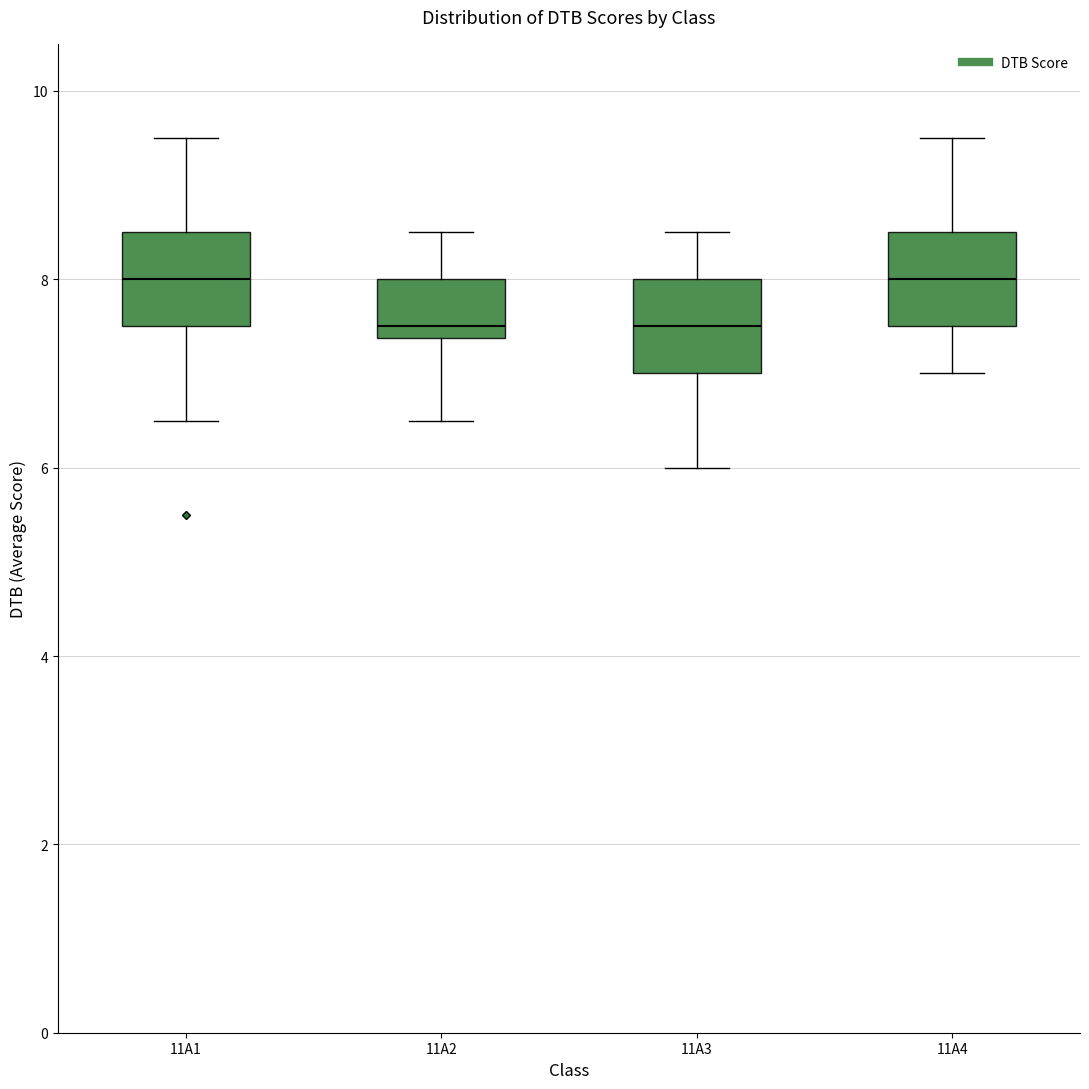

Reading left to right, transcribe this box plot: for each box, give where its median line is, the range the box spans, and where its two whiskers end, as read against the y-axis. The values are not printed on the chart, so give them approximately, as read against the axis.

11A1: median 8.0, box 7.6 to 8.6, whiskers 6.6 to 9.6
11A2: median 7.6, box 7.4 to 8.0, whiskers 6.6 to 8.6
11A3: median 7.6, box 7.0 to 8.0, whiskers 6.0 to 8.6
11A4: median 8.0, box 7.6 to 8.6, whiskers 7.0 to 9.6